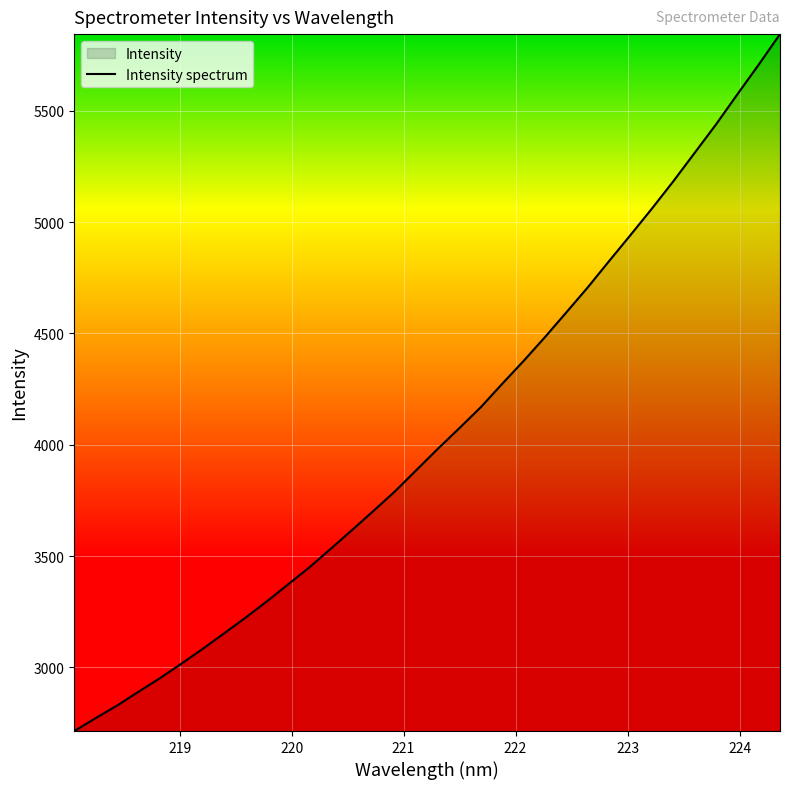

What is the difference between the maximum and minimum values?

3130.3